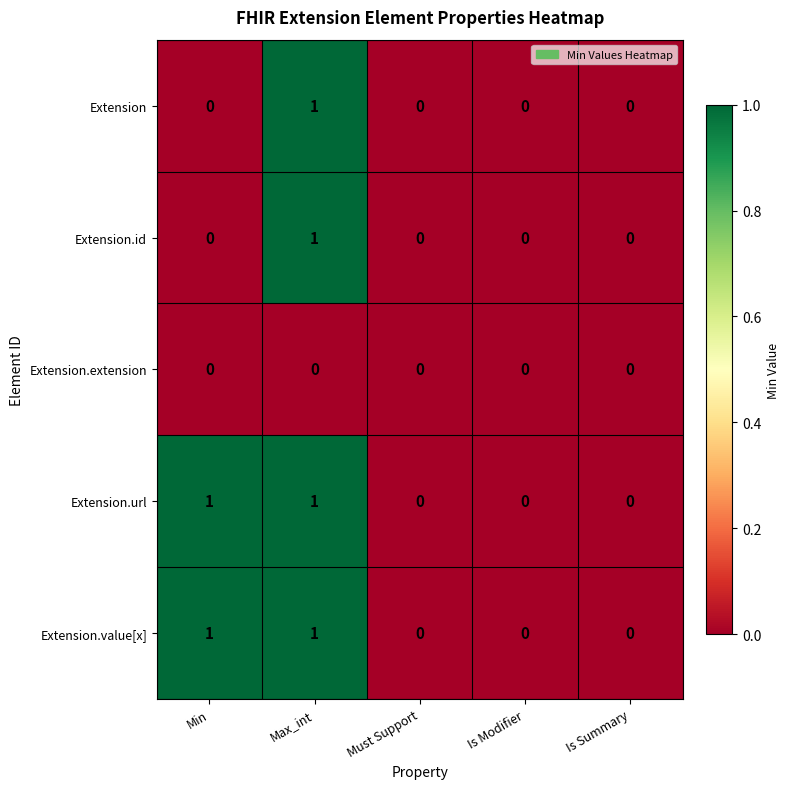

What is the total value across all series at Max_int?

4